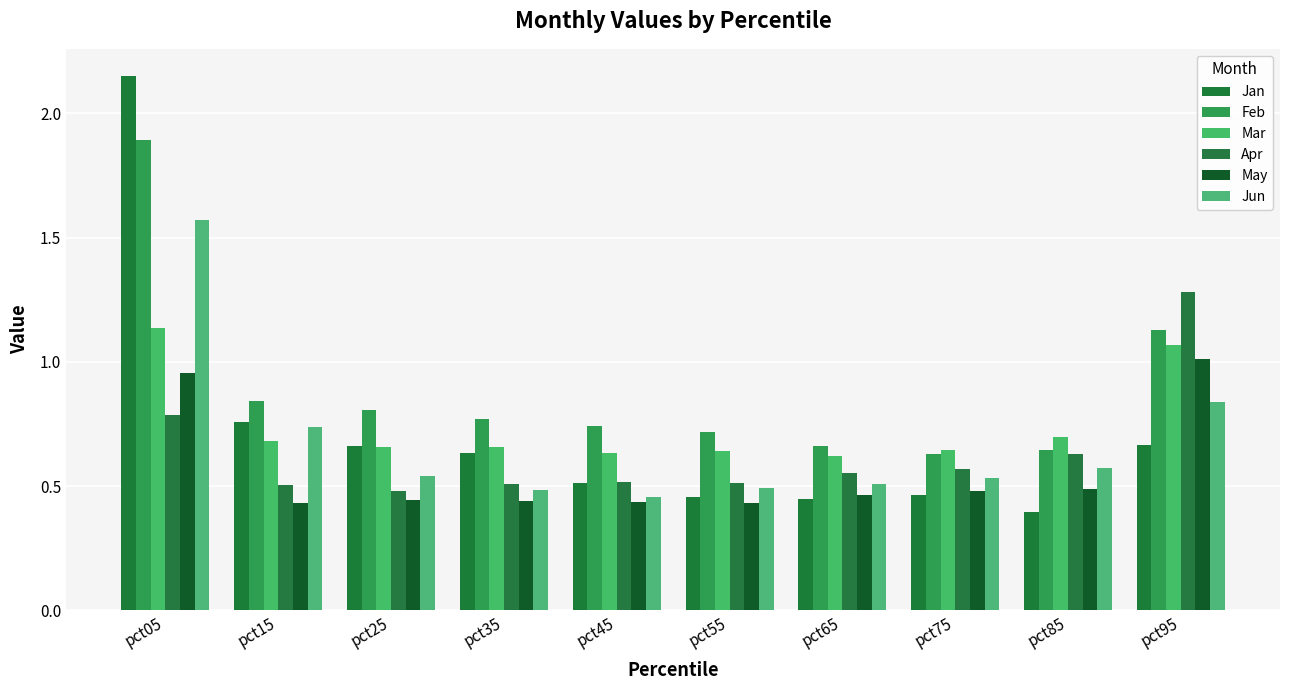

What is the sum of the Jan values at pct45 and pct85?

0.9